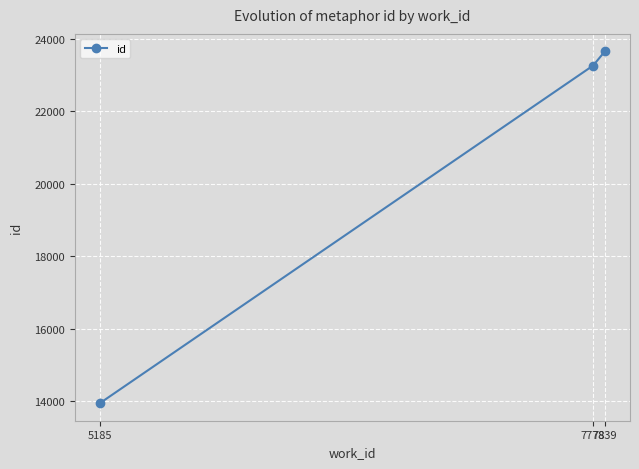

Is it true that the value at 5185 is 13945.0?

True